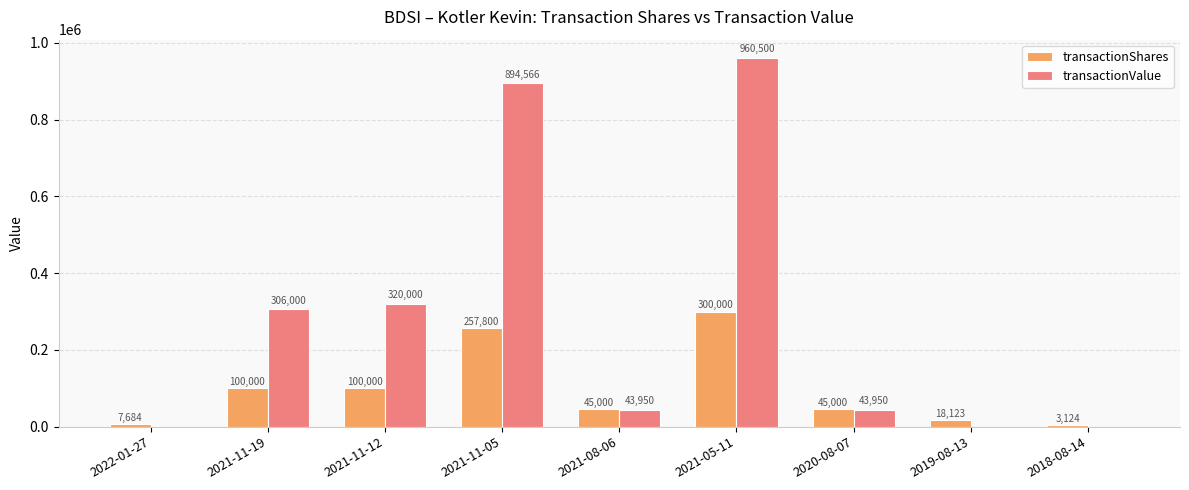

Is it true that transactionShares equals 167826 at 2021-11-19?

False